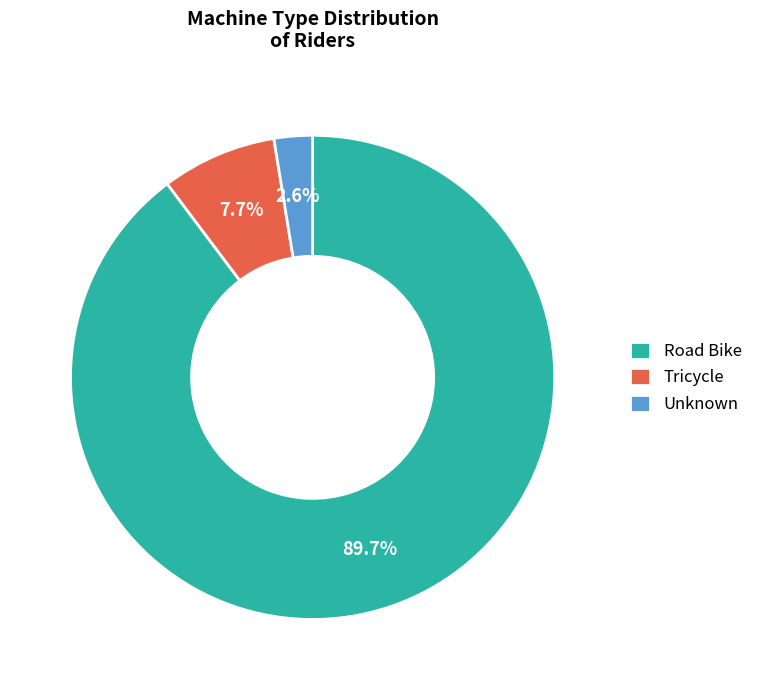

Rank the categories by value from lowest to highest.

Unknown, Tricycle, Road Bike